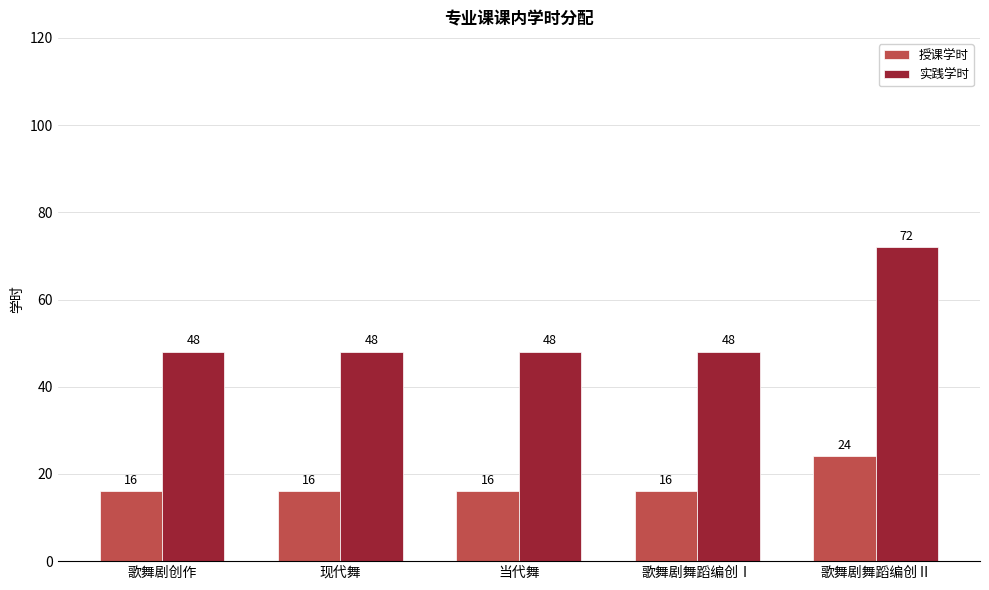

What is the difference between the maximum and second lowest values in the 授课学时 series?

8